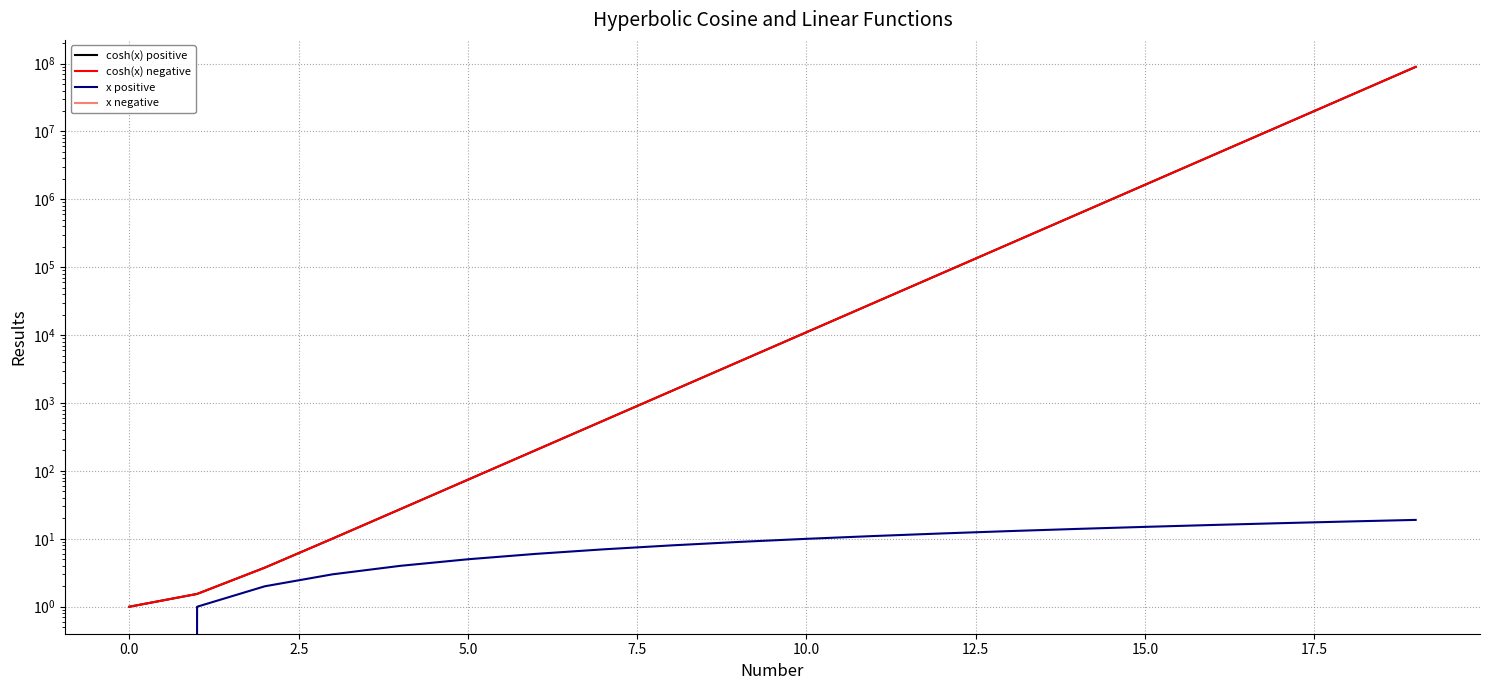

Which category has the lowest value across all series?

19